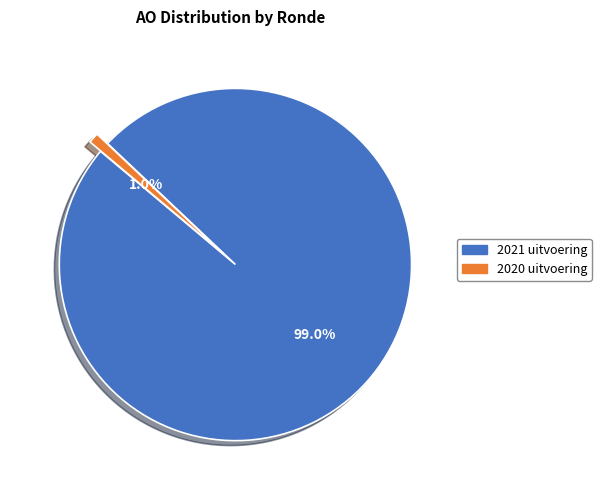

To the nearest percent, what portion does 2020 uitvoering represent?

1%